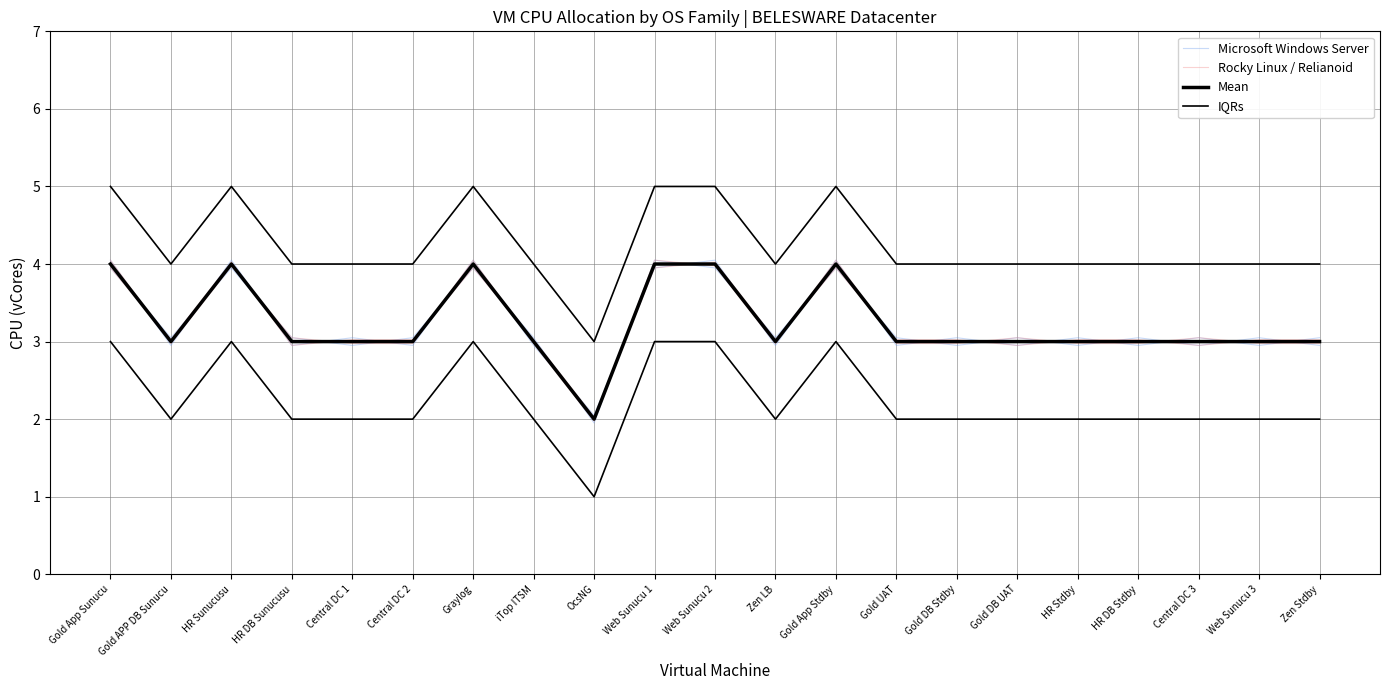

What is the value of the Rocky Linux / Relianoid point at the 4th from the left?

3